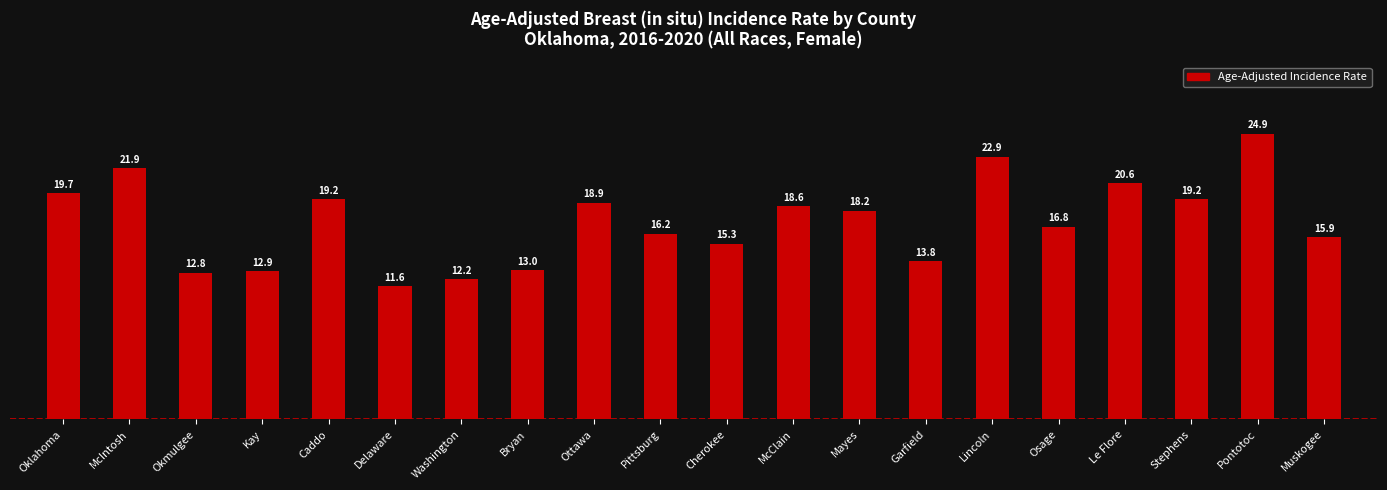

How many values exceed 18?

10